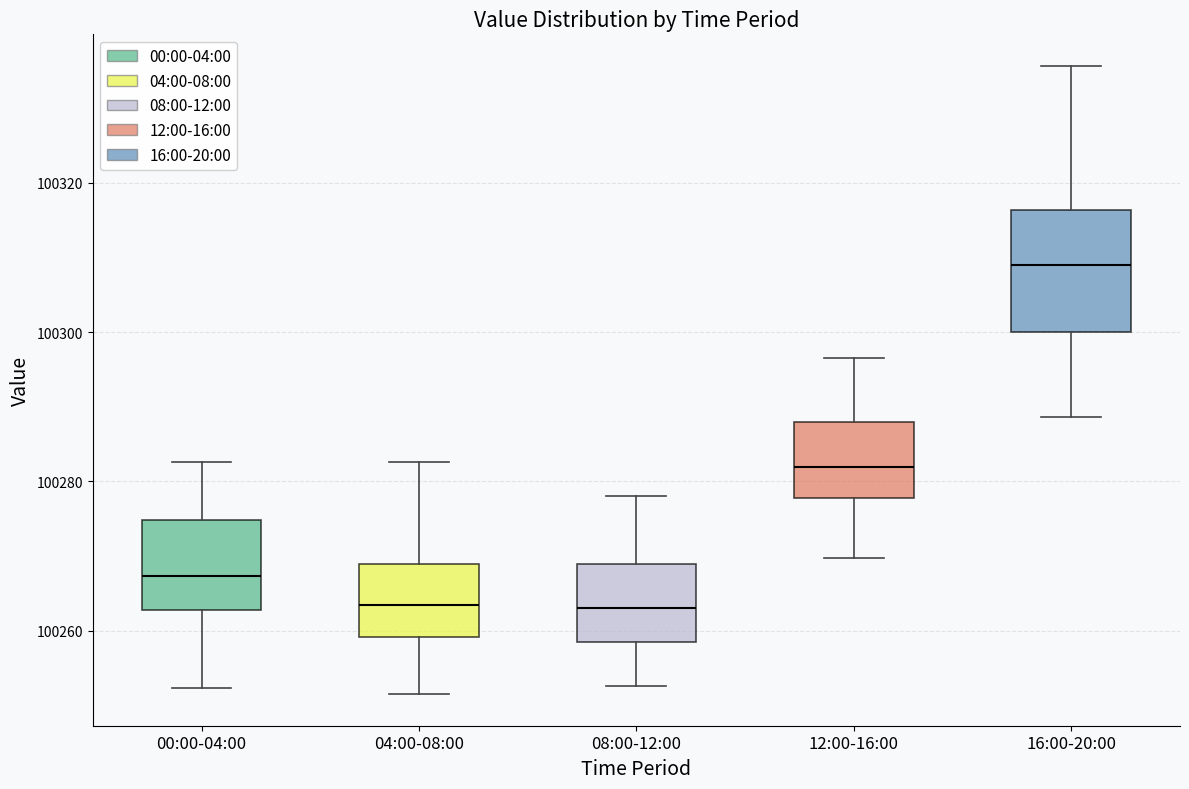

Which box's median line is the highest?

16:00-20:00